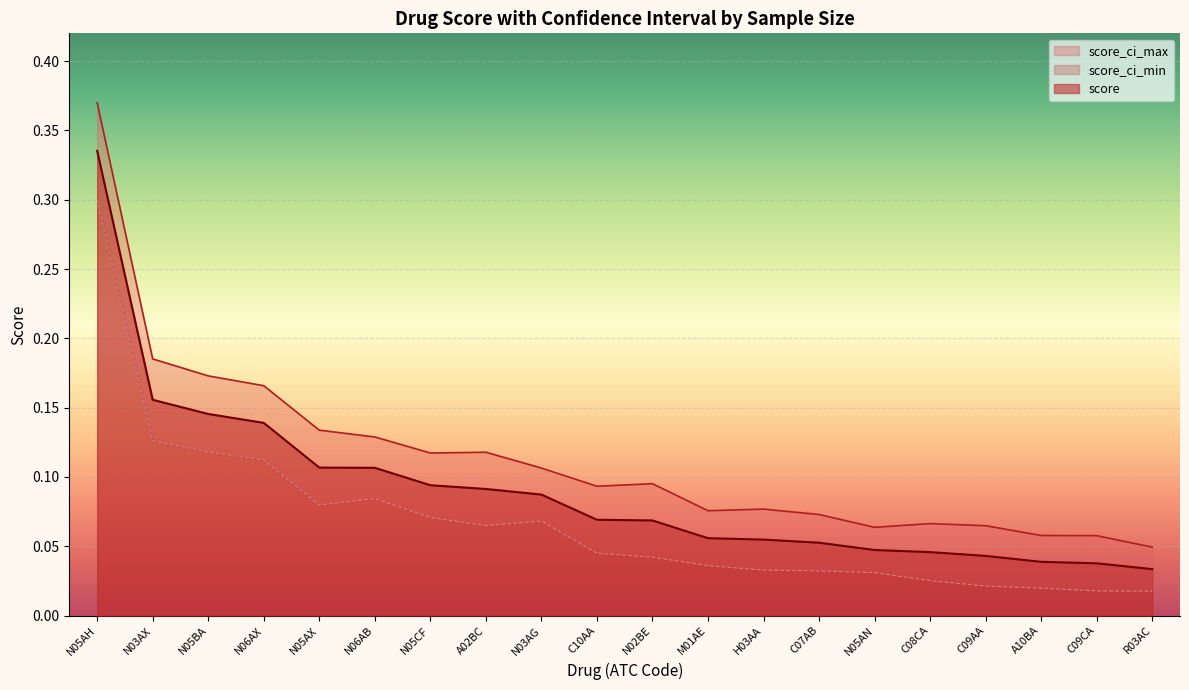

What is the difference between the second highest and second lowest values in the score_ci_min series?

0.1